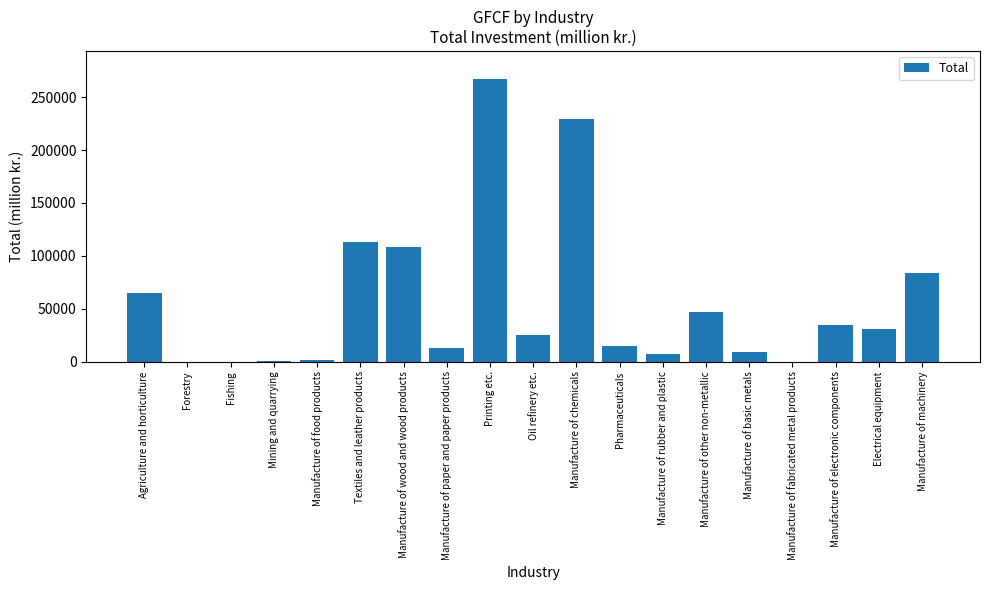

What is the approximate value at Manufacture of basic metals?

8846.0